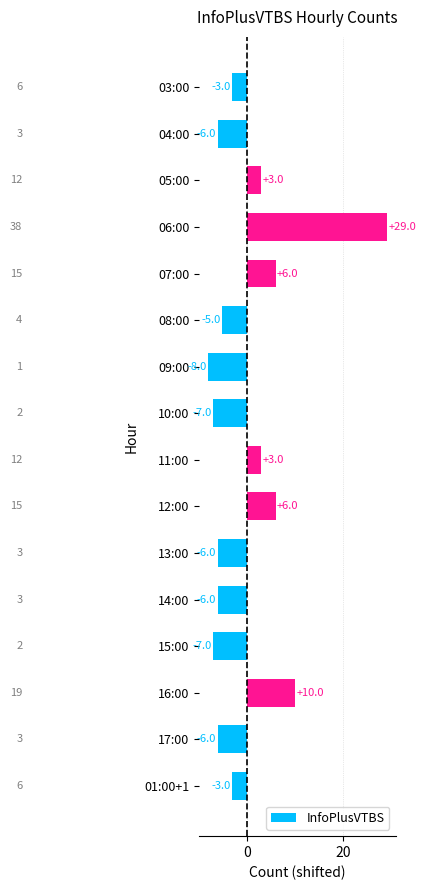

Reading top to bottom, transcribe all the data shown in this chart.

-3	-6	3	29	6	-5	-8	-7	3	6	-6	-6	-7	10	-6	-3